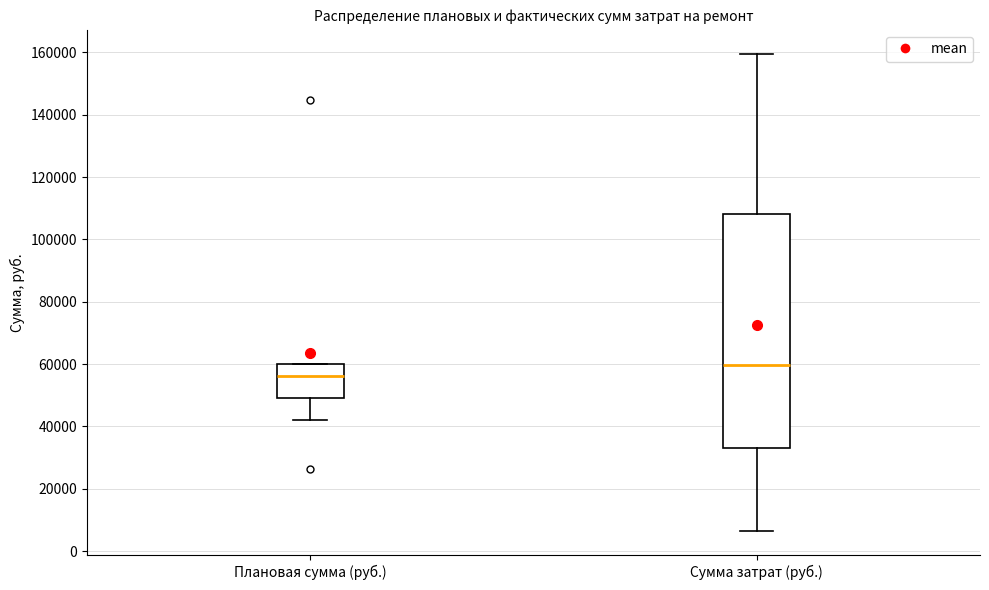

Which box has the lowest median line?

Плановая сумма (руб.)